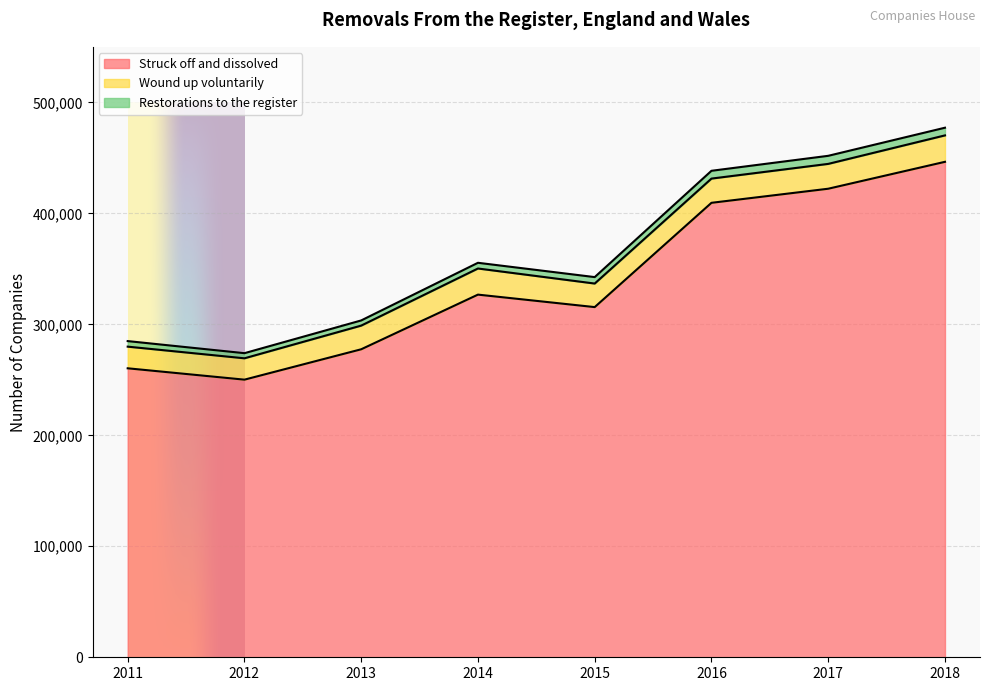

The value of Struck off and dissolved at 2017 is 679358. True or false?

False